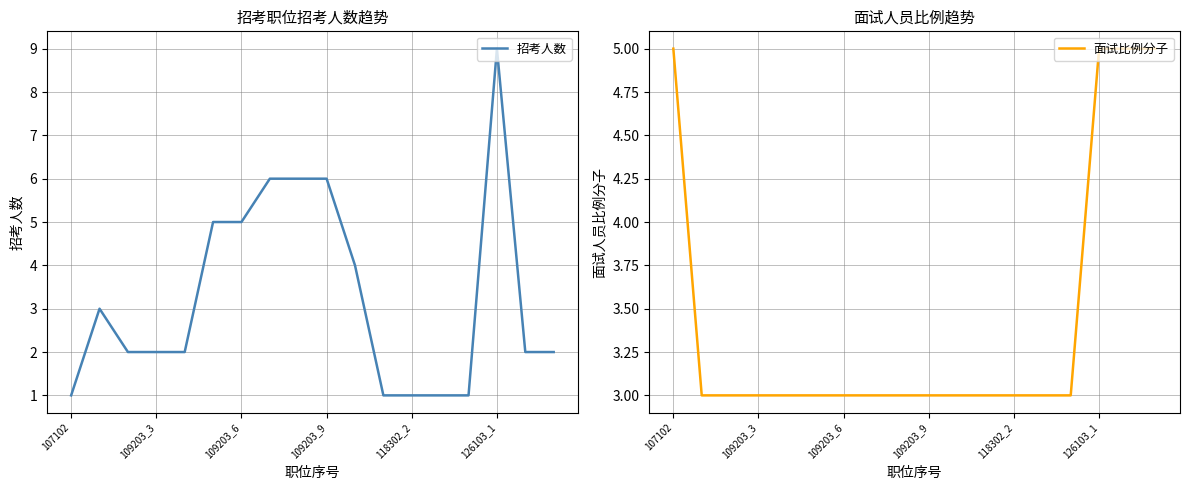

What is the maximum value for 招考人数?

9